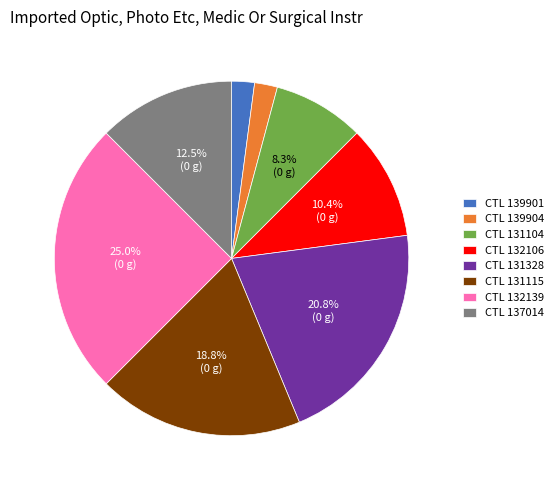

Is CTL 132139 the majority of the pie?

No